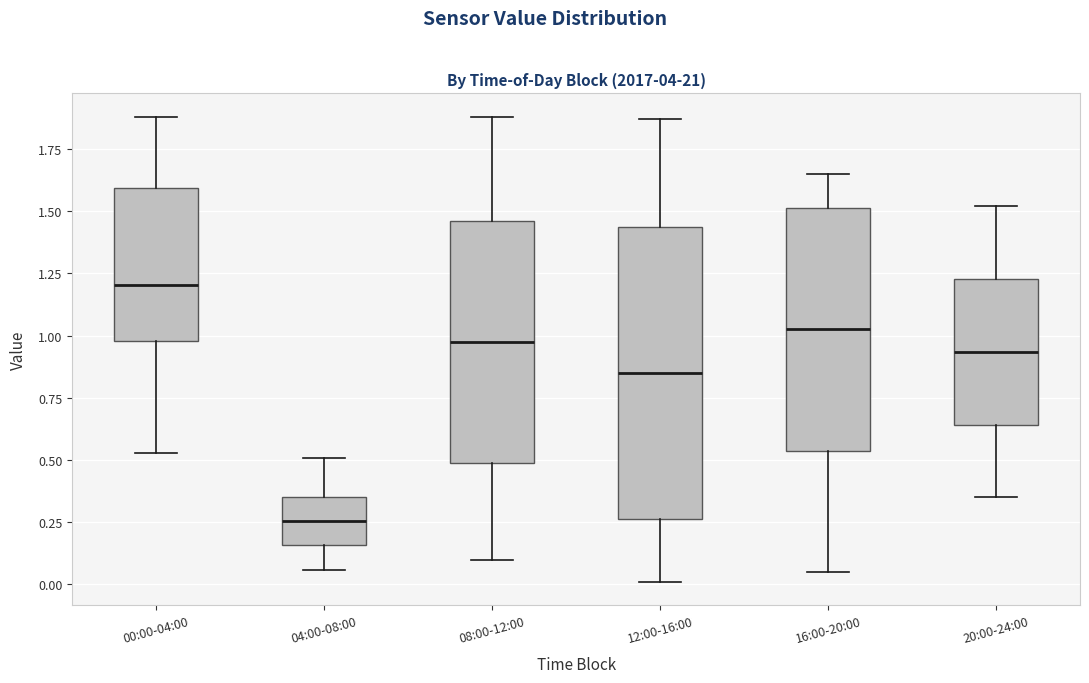

Where does the median line of the box for 12:00-16:00 sit on the y-axis? The values are not printed on the chart, so give them approximately, as read against the axis.

0.85